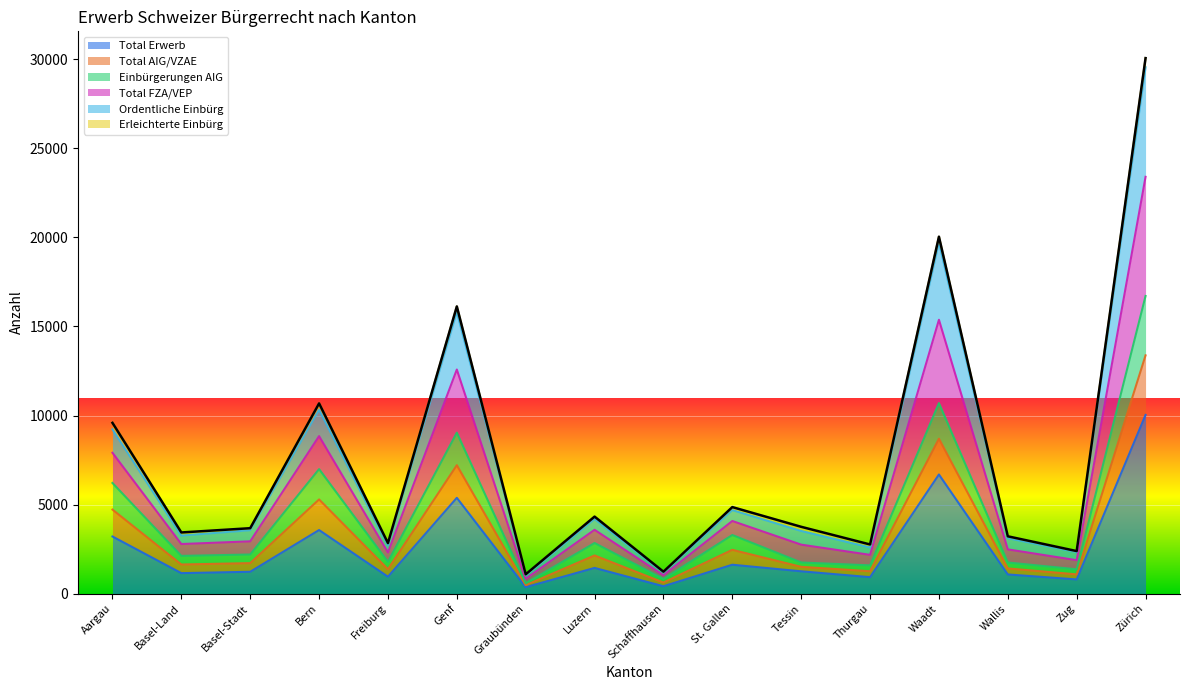

True or false: Total Erwerb and Einbürgerungen AIG cross at least once.

False